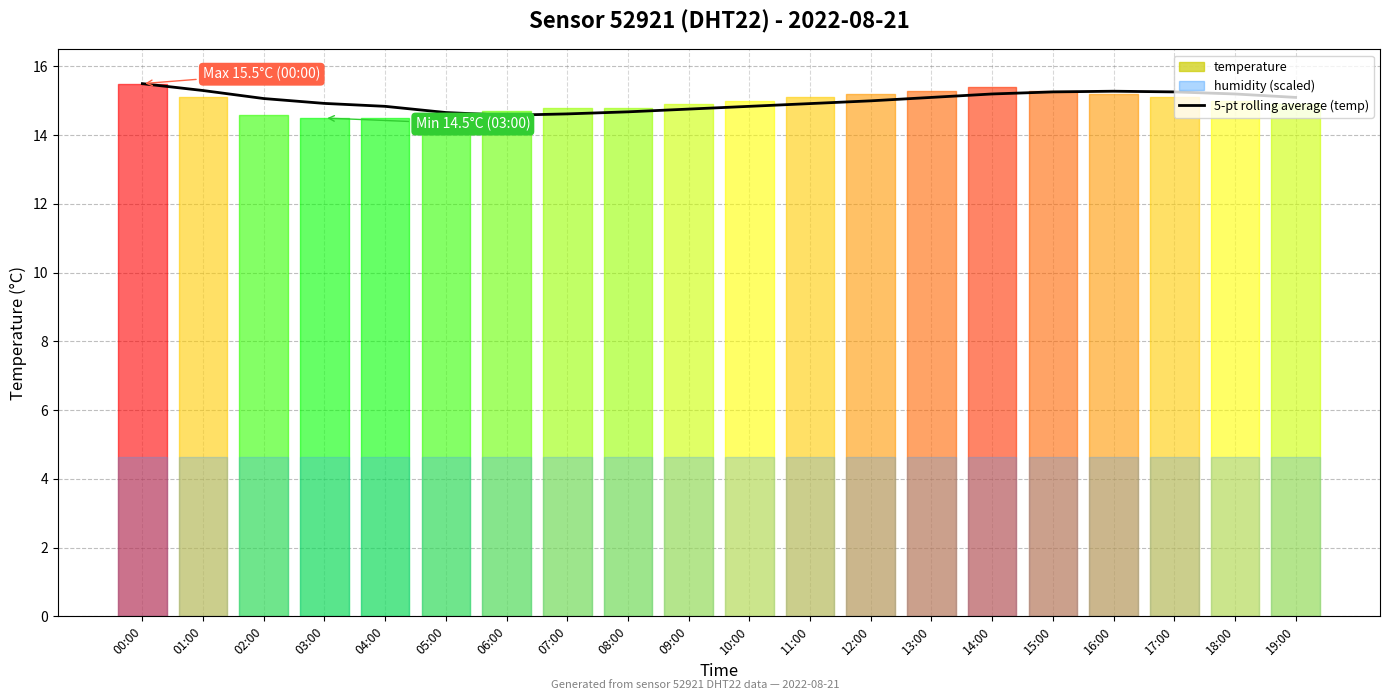

What is the smallest value displayed?

14.6